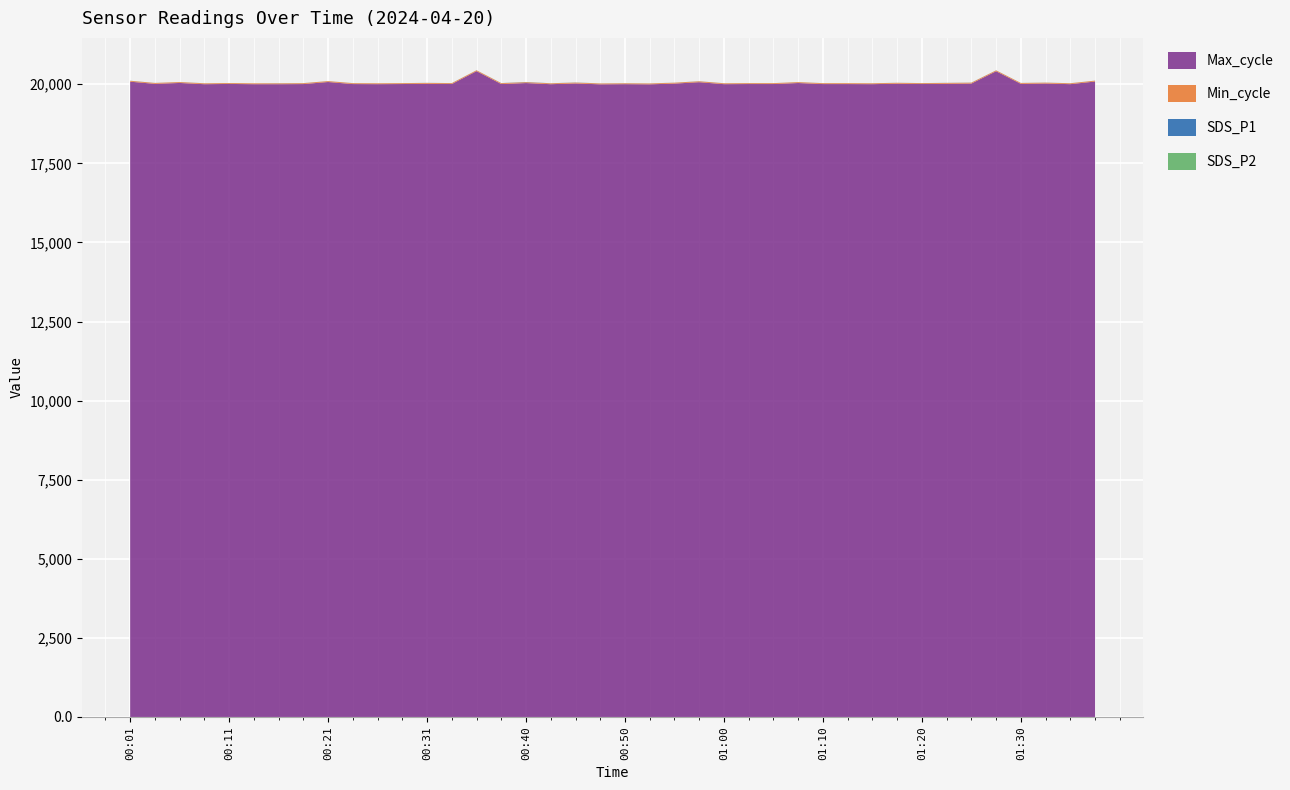

Reading right to left, extract all data points from this chart.

SDS_P1: 01:37=1.1	01:35=1.7	01:32=1.5	01:30=1.0	01:27=1.5	01:25=2.6	01:22=2.1	01:20=2.0	01:17=1.2	01:15=1.5	01:12=1.0	01:10=1.3	01:07=1.5	01:05=0.8	01:03=1.8	01:00=1.5	00:58=2.3	00:55=1.2	00:53=2.0	00:50=2.6	00:48=2.1	00:45=2.7	00:43=2.1	00:40=5.5	00:38=2.5	00:35=1.2	00:33=1.8	00:31=1.5	00:28=1.3	00:26=1.3	00:23=1.7	00:21=1.3	00:18=2.2	00:16=3.4	00:13=0.9	00:11=1.3	00:08=1.8	00:06=1.7	00:04=1.1	00:01=2.5
SDS_P2: 01:37=1.0	01:35=1.2	01:32=1.1	01:30=0.9	01:27=1.1	01:25=0.9	01:22=0.8	01:20=1.3	01:17=0.9	01:15=1.1	01:12=0.9	01:10=1.2	01:07=1.2	01:05=0.8	01:03=1.3	01:00=1.2	00:58=1.1	00:55=1.1	00:53=1.5	00:50=1.1	00:48=1.4	00:45=1.8	00:43=1.3	00:40=1.4	00:38=1.2	00:35=1.1	00:33=1.3	00:31=1.3	00:28=0.9	00:26=1.0	00:23=1.2	00:21=1.0	00:18=0.9	00:16=1.1	00:13=0.9	00:11=1.2	00:08=1.3	00:06=1.0	00:04=1.0	00:01=1.1
Min_cycle: 01:37=27.0	01:35=27.0	01:32=27.0	01:30=27.0	01:27=27.0	01:25=27.0	01:22=27.0	01:20=27.0	01:17=27.0	01:15=27.0	01:12=27.0	01:10=27.0	01:07=27.0	01:05=27.0	01:03=27.0	01:00=27.0	00:58=27.0	00:55=27.0	00:53=27.0	00:50=27.0	00:48=27.0	00:45=27.0	00:43=27.0	00:40=27.0	00:38=27.0	00:35=27.0	00:33=27.0	00:31=27.0	00:28=27.0	00:26=27.0	00:23=27.0	00:21=27.0	00:18=27.0	00:16=27.0	00:13=27.0	00:11=27.0	00:08=27.0	00:06=27.0	00:04=27.0	00:01=27.0
Max_cycle: 01:37=20087.0	01:35=20004.0	01:32=20024.0	01:30=20014.0	01:27=20412.0	01:25=20023.0	01:22=20016.0	01:20=20008.0	01:17=20019.0	01:15=20004.0	01:12=20007.0	01:10=20007.0	01:07=20040.0	01:05=20008.0	01:03=20008.0	01:00=20004.0	00:58=20066.0	00:55=20022.0	00:53=19999.0	00:50=20004.0	00:48=19999.0	00:45=20026.0	00:43=20003.0	00:40=20039.0	00:38=20008.0	00:35=20415.0	00:33=20008.0	00:31=20016.0	00:28=20008.0	00:26=20004.0	00:23=20007.0	00:21=20072.0	00:18=20007.0	00:16=20003.0	00:13=20003.0	00:11=20011.0	00:08=20003.0	00:06=20042.0	00:04=20014.0	00:01=20082.0